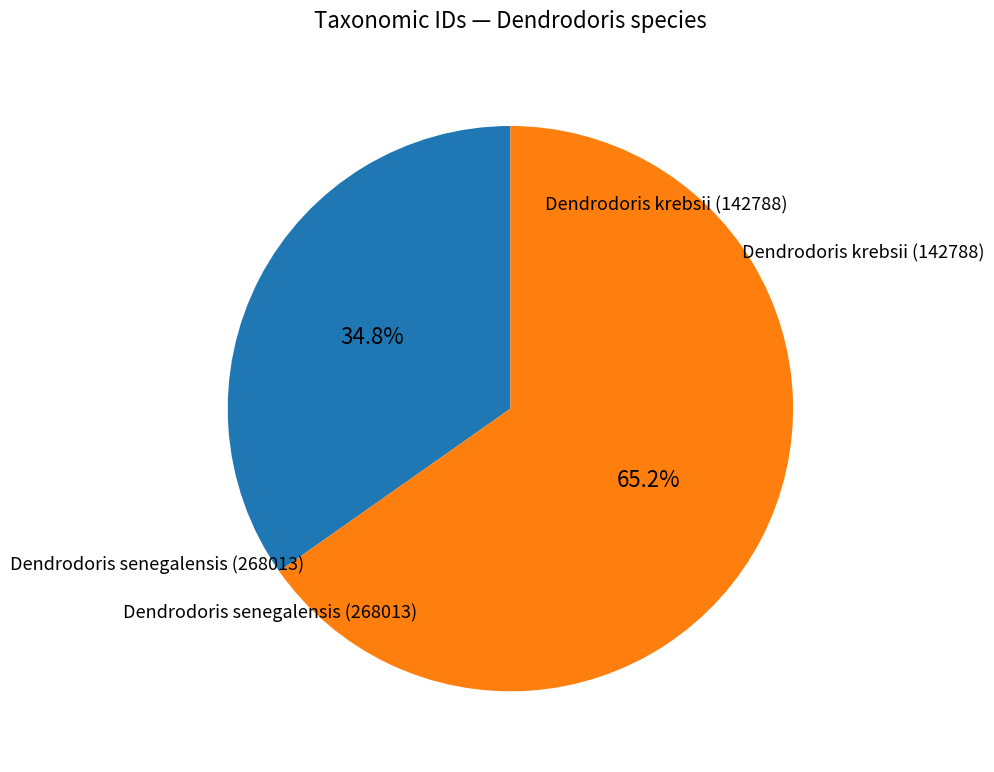

Is there a majority slice in this chart?

Yes